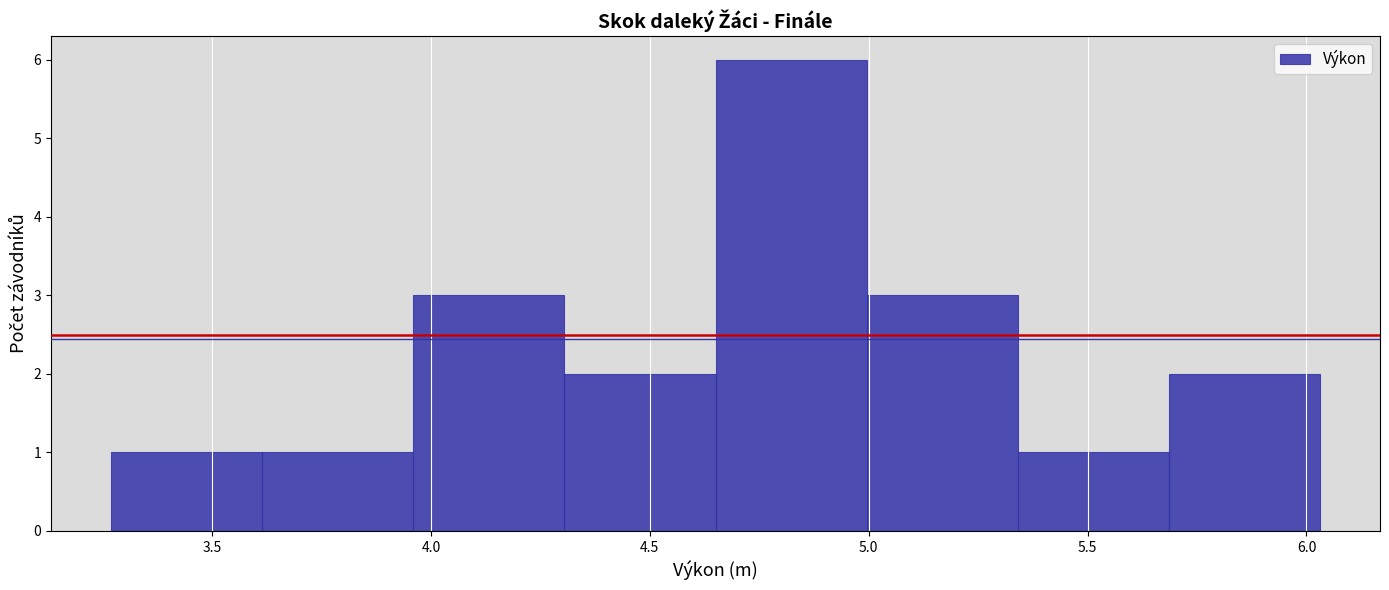

Reading left to right, transcribe this chart: for each bar, give the range it covers on the x-axis and its height. Neither the bar edges nor the heights are printed on the chart, so give them approximately, as read against the axes.

3.270 to 3.615: 1
3.615 to 3.960: 1
3.960 to 4.305: 3
4.305 to 4.650: 2
4.650 to 4.995: 6
4.995 to 5.340: 3
5.340 to 5.685: 1
5.685 to 6.030: 2